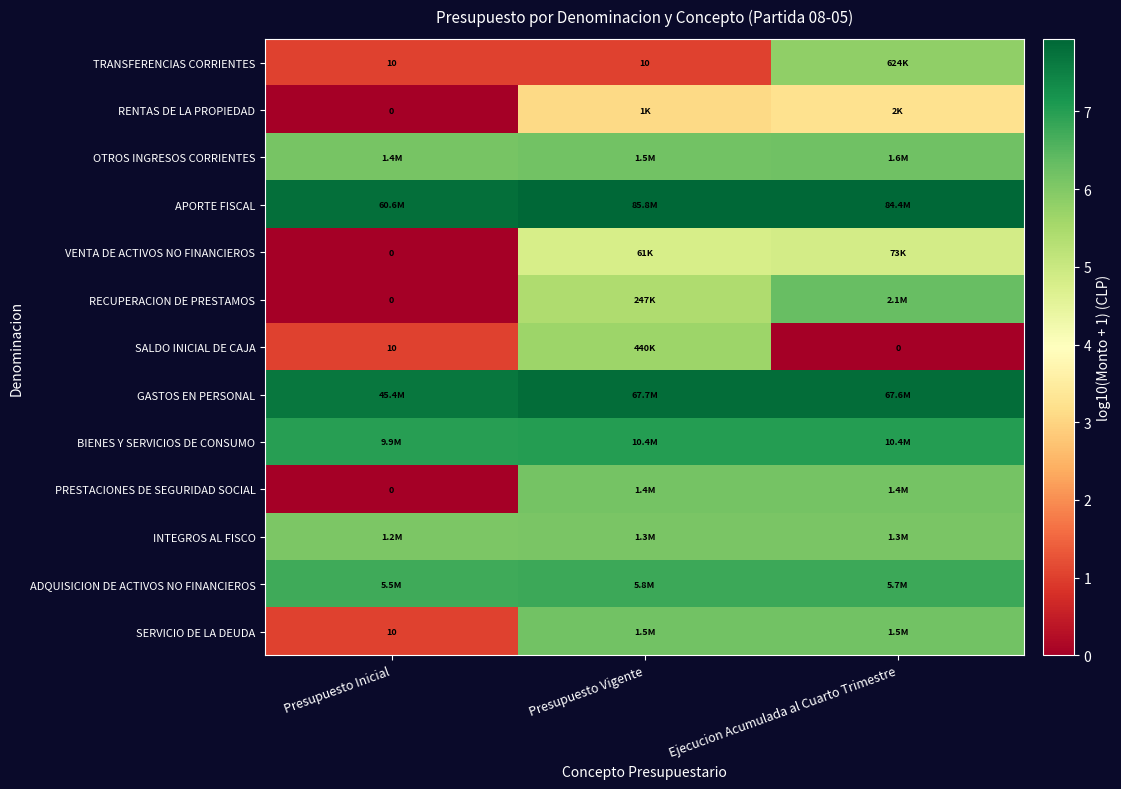

Which label corresponds to the smallest value in the chart?

Presupuesto Inicial